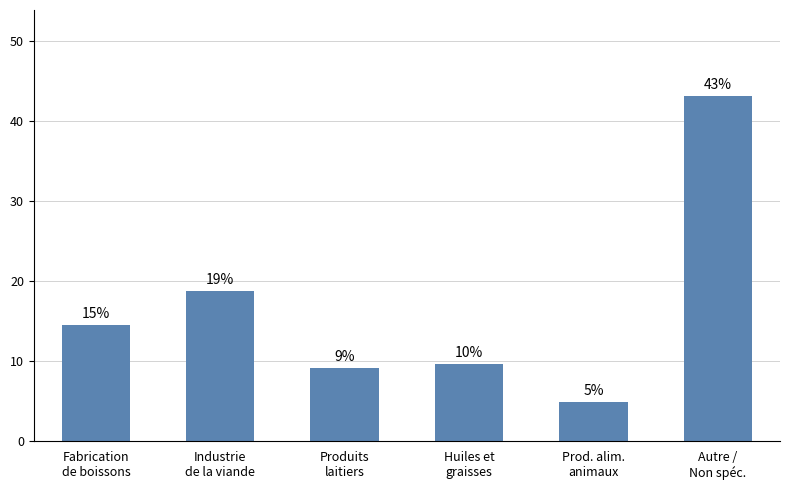

What is the change in value from Fabrication
de boissons to Huiles et
graisses?

-4.9